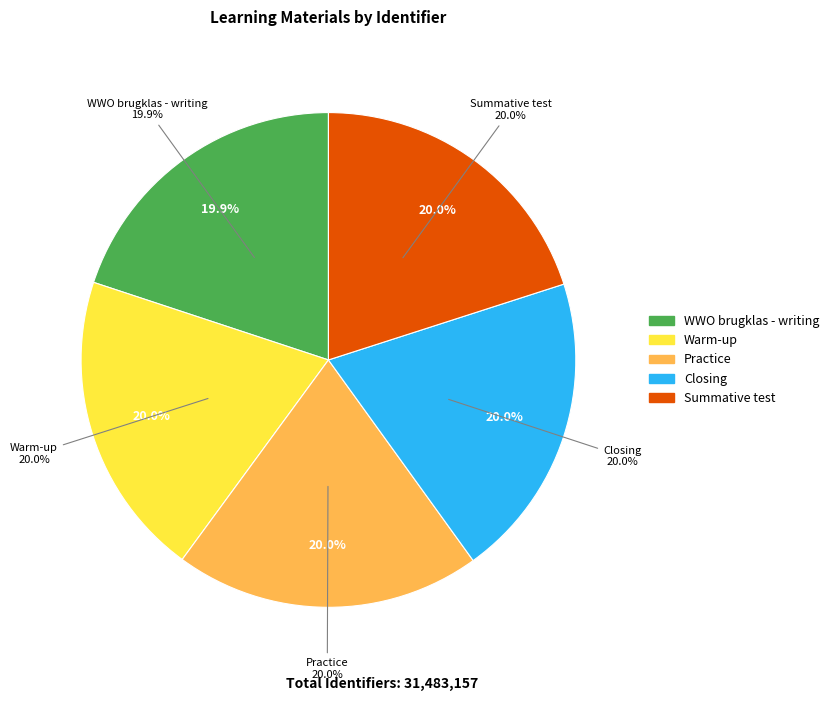

To the nearest percent, what portion does Closing represent?

20%